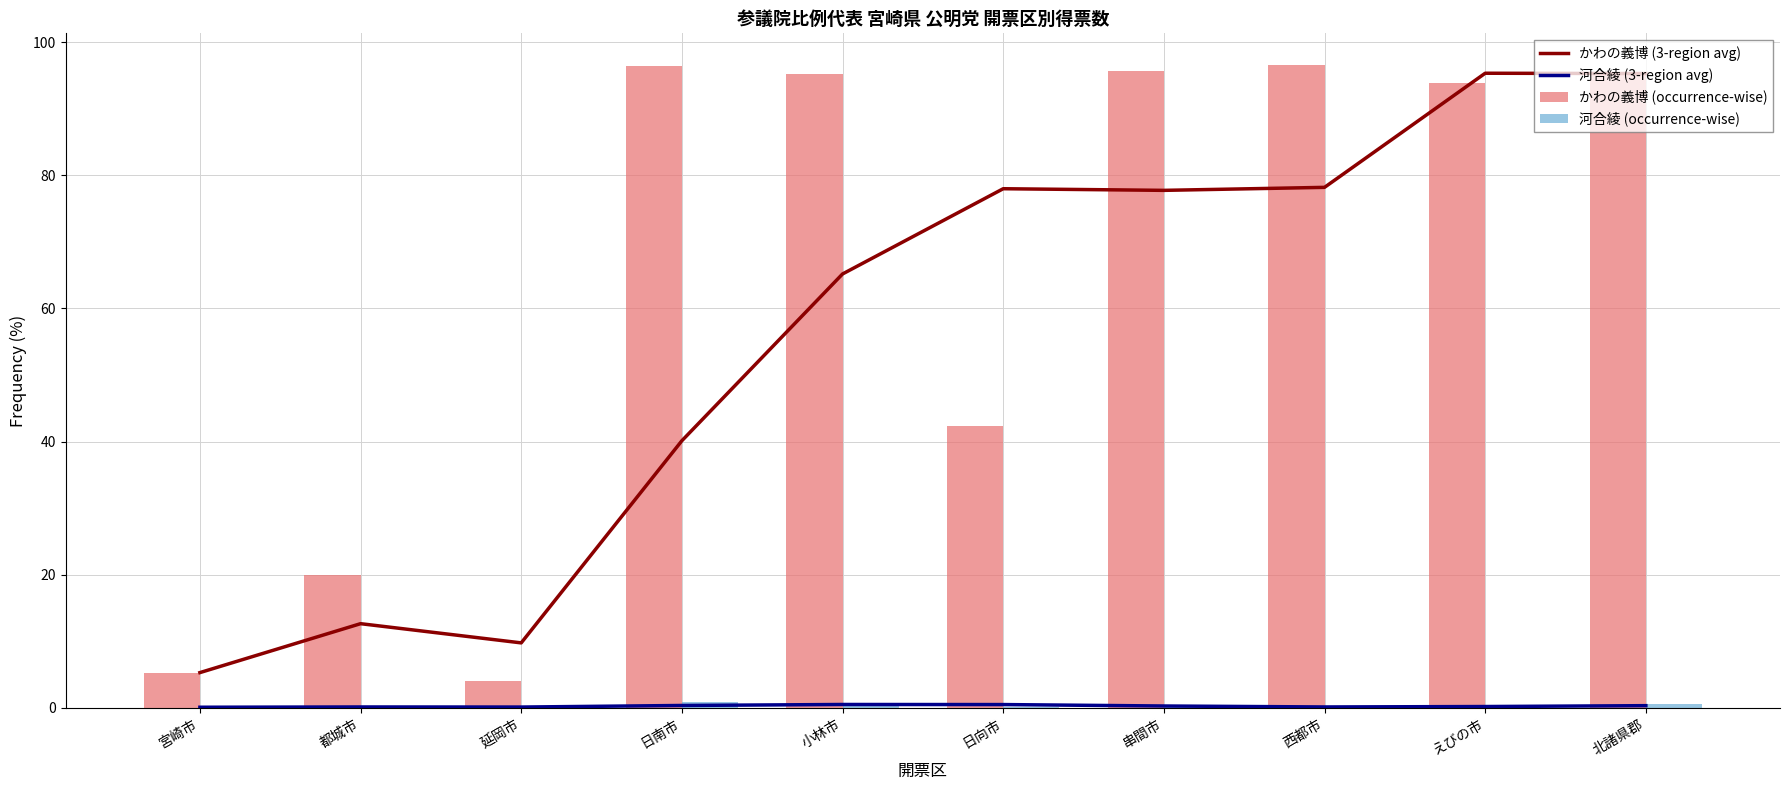

What are all the series names shown in the legend?

かわの義博 (3-region avg), 河合綾 (3-region avg), かわの義博 (occurrence-wise), 河合綾 (occurrence-wise)